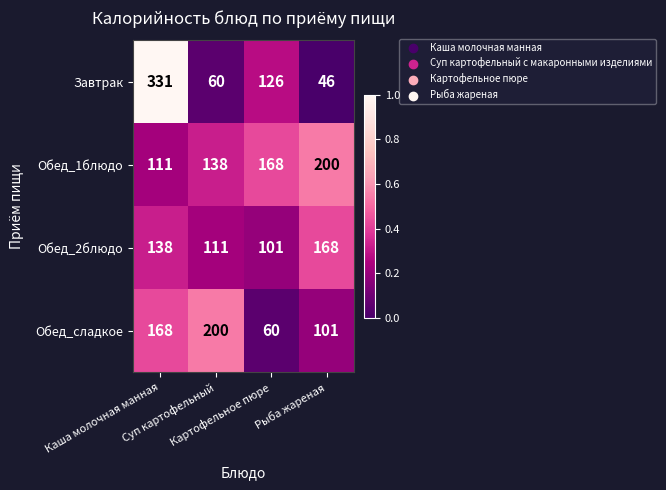

How many data points does each series have?

4